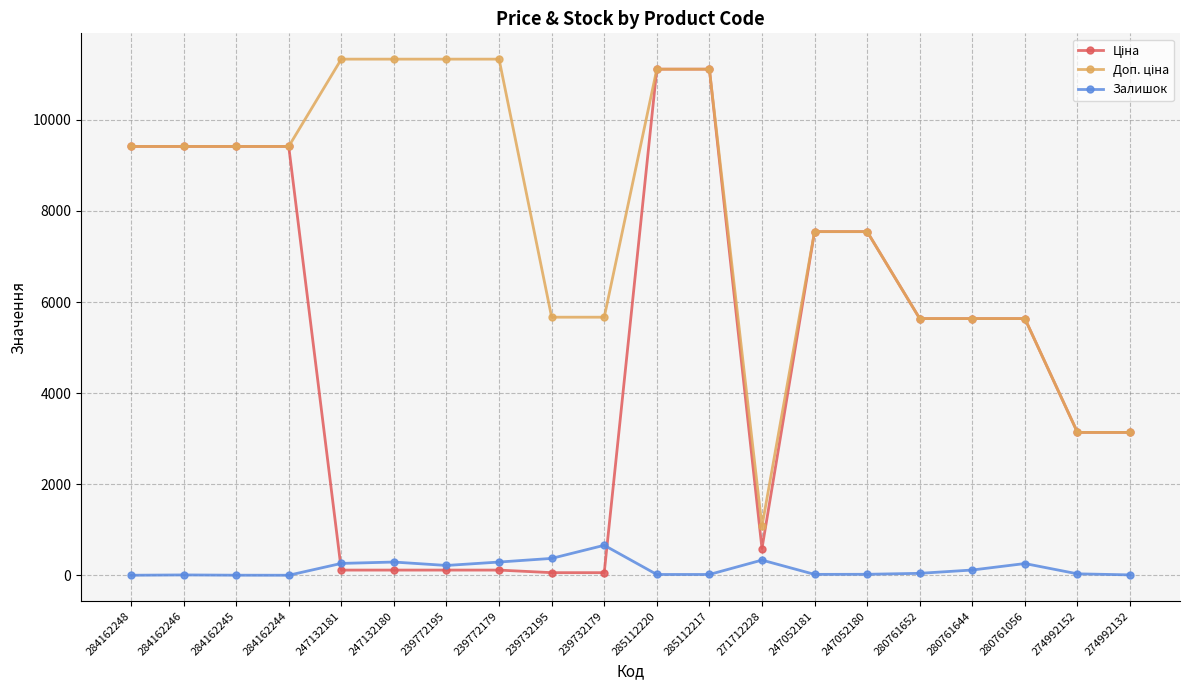

What is the maximum value for Залишок?

658.0